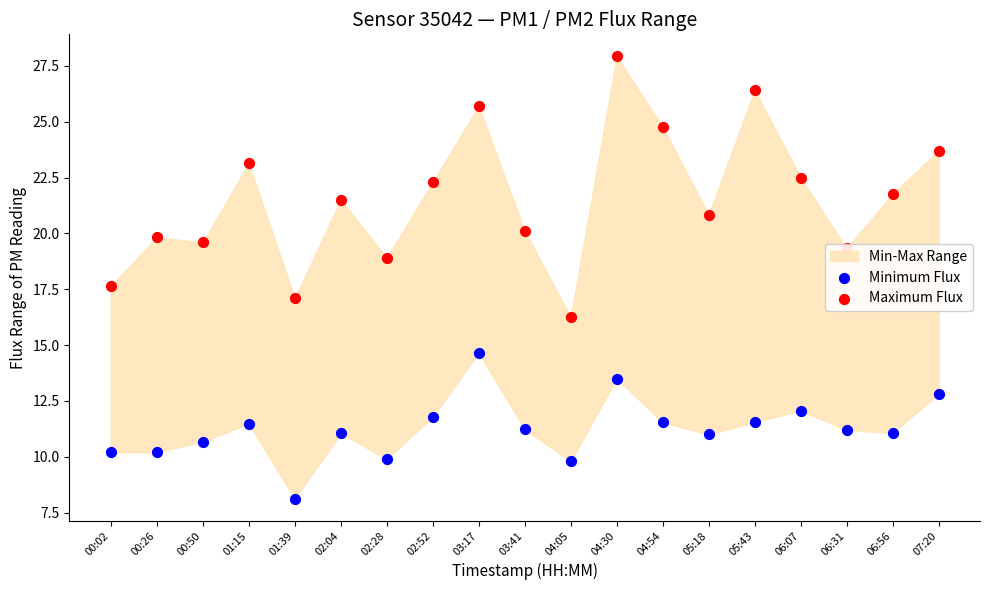

Which series has the largest total across all categories?

Maximum Flux